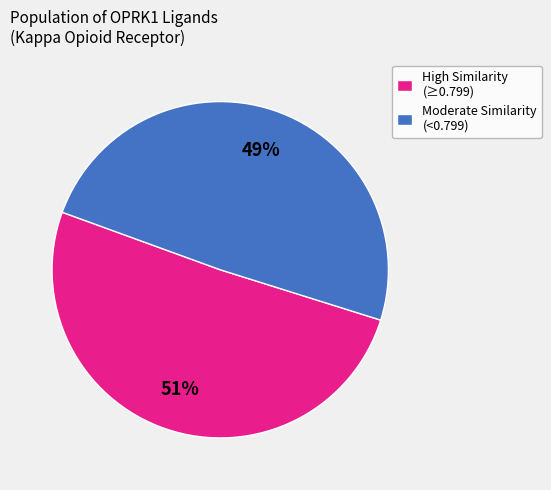

To the nearest percent, what is the average slice percentage?

50%